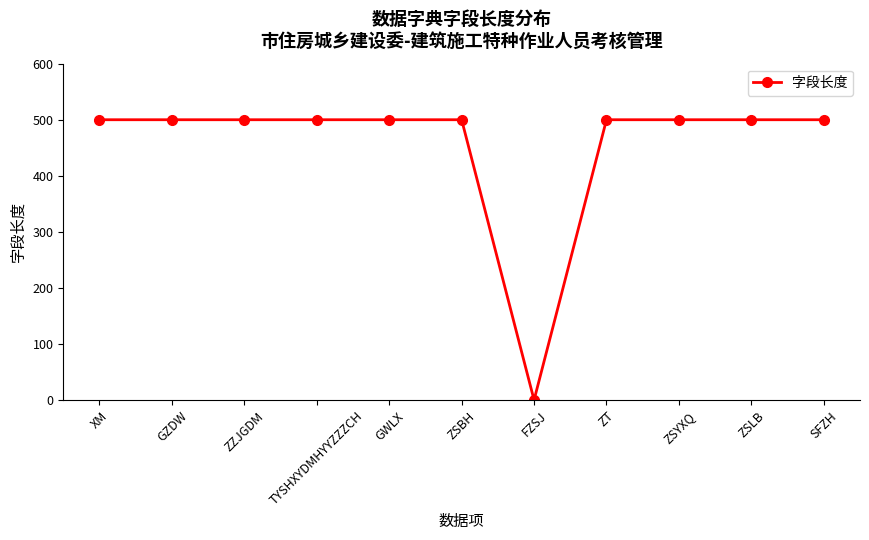

Is this an area chart (filled region under the line)?

No